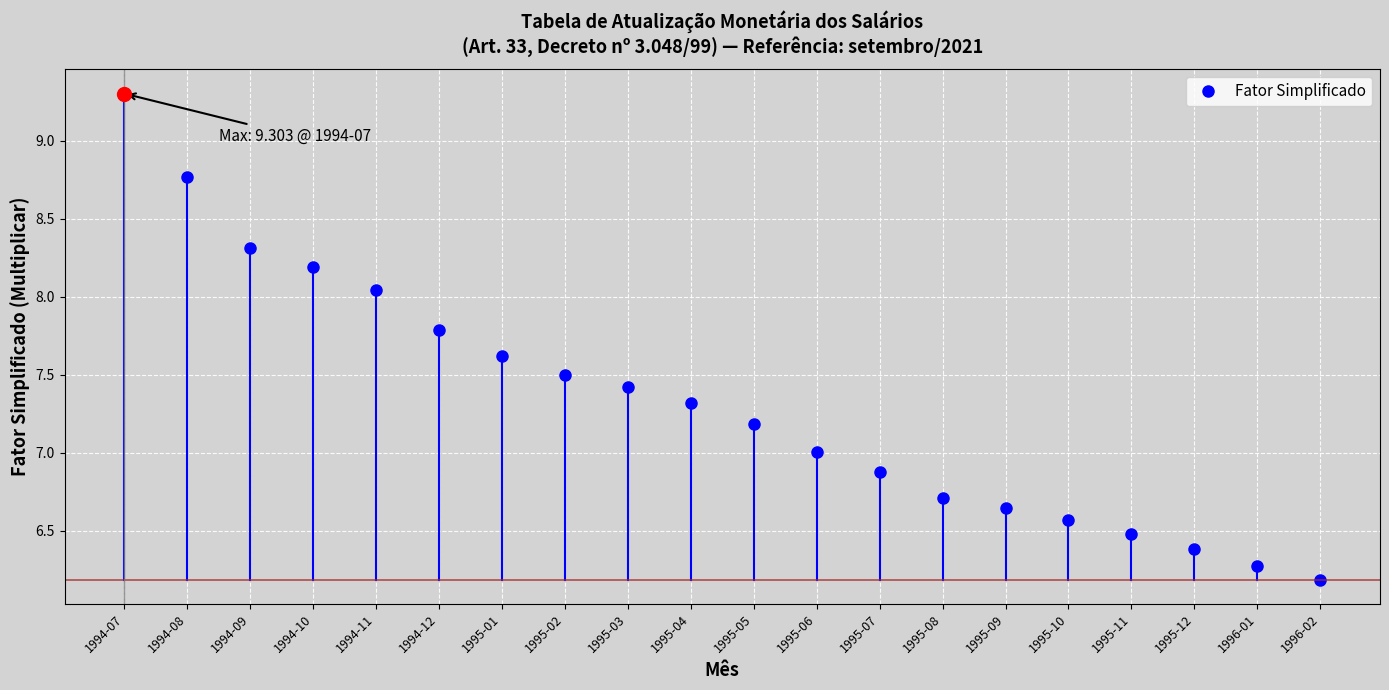

Rank the categories by value from lowest to highest.

1996-02, 1996-01, 1995-12, 1995-11, 1995-10, 1995-09, 1995-08, 1995-07, 1995-06, 1995-05, 1995-04, 1995-03, 1995-02, 1995-01, 1994-12, 1994-11, 1994-10, 1994-09, 1994-08, 1994-07